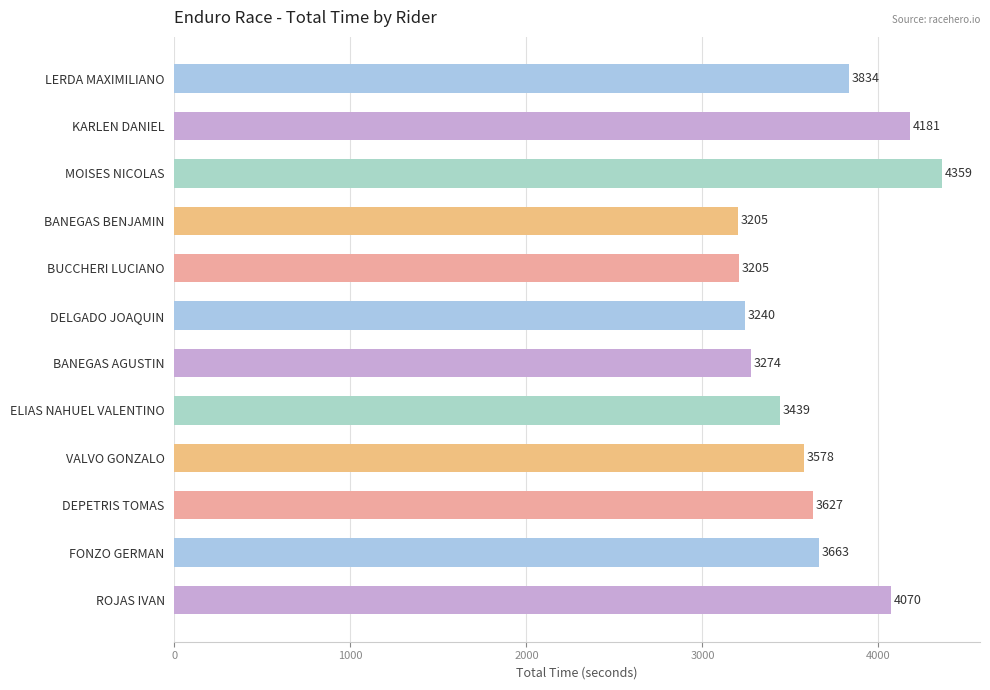

Is it true that the value at LERDA MAXIMILIANO is 1941.6?

False